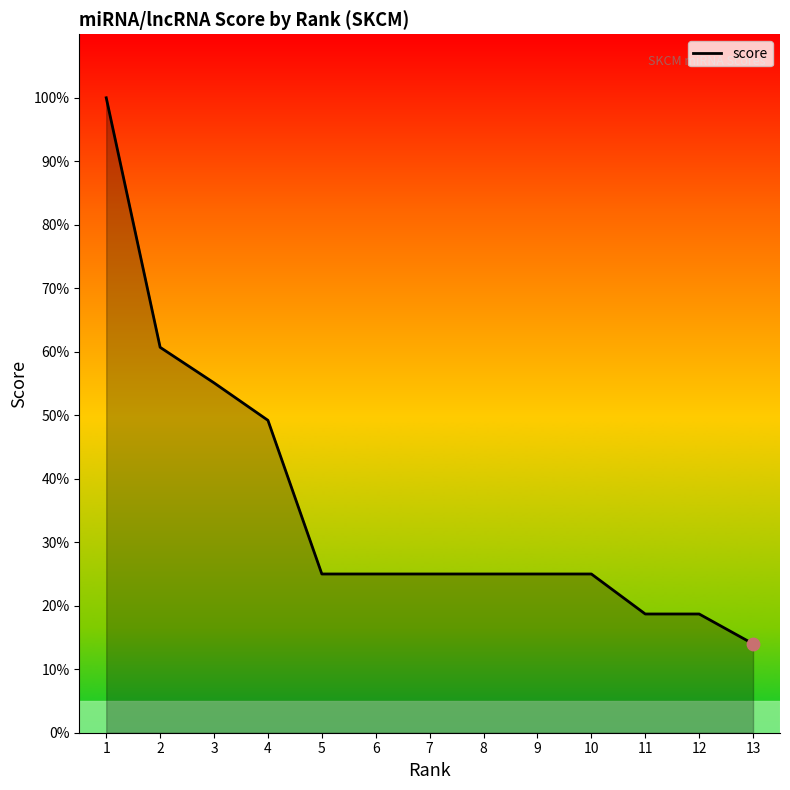

Approximately how many times larger is the value at 6 compared to 1?

0.2